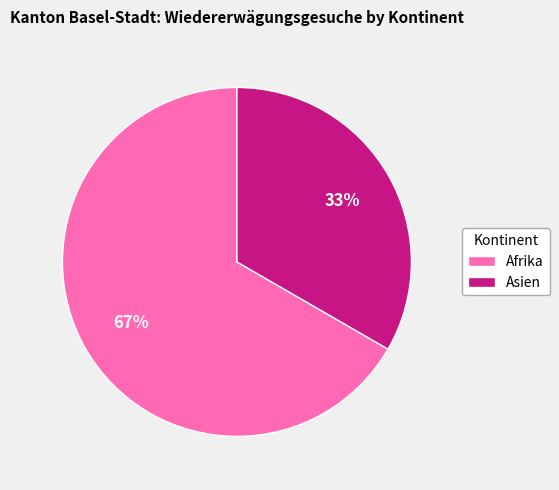

Is it true that Afrika is 67% of the pie?

True